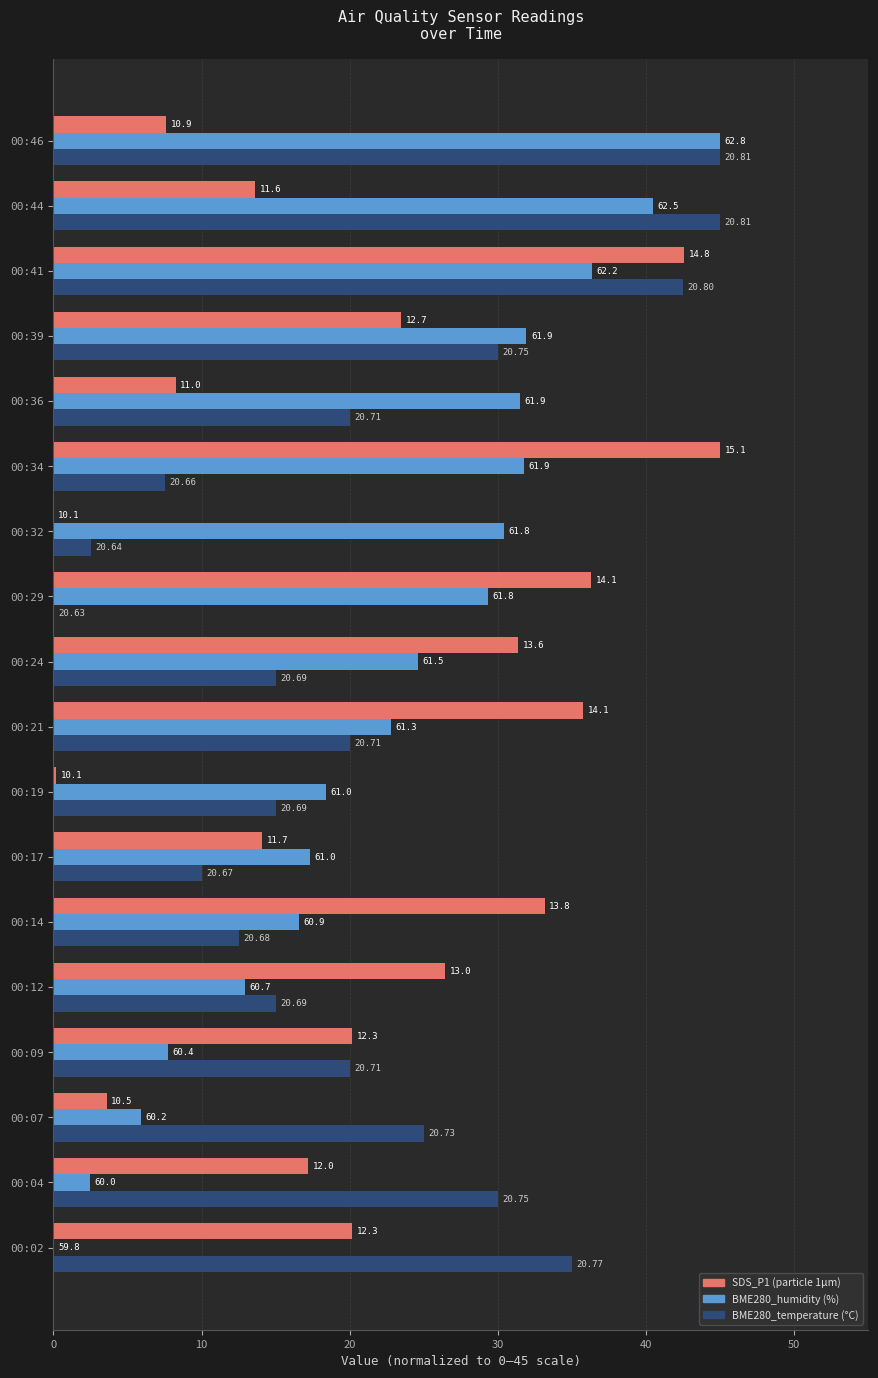

What are all the series names shown in the legend?

SDS_P1 (particle 1µm), BME280_humidity (%), BME280_temperature (°C)